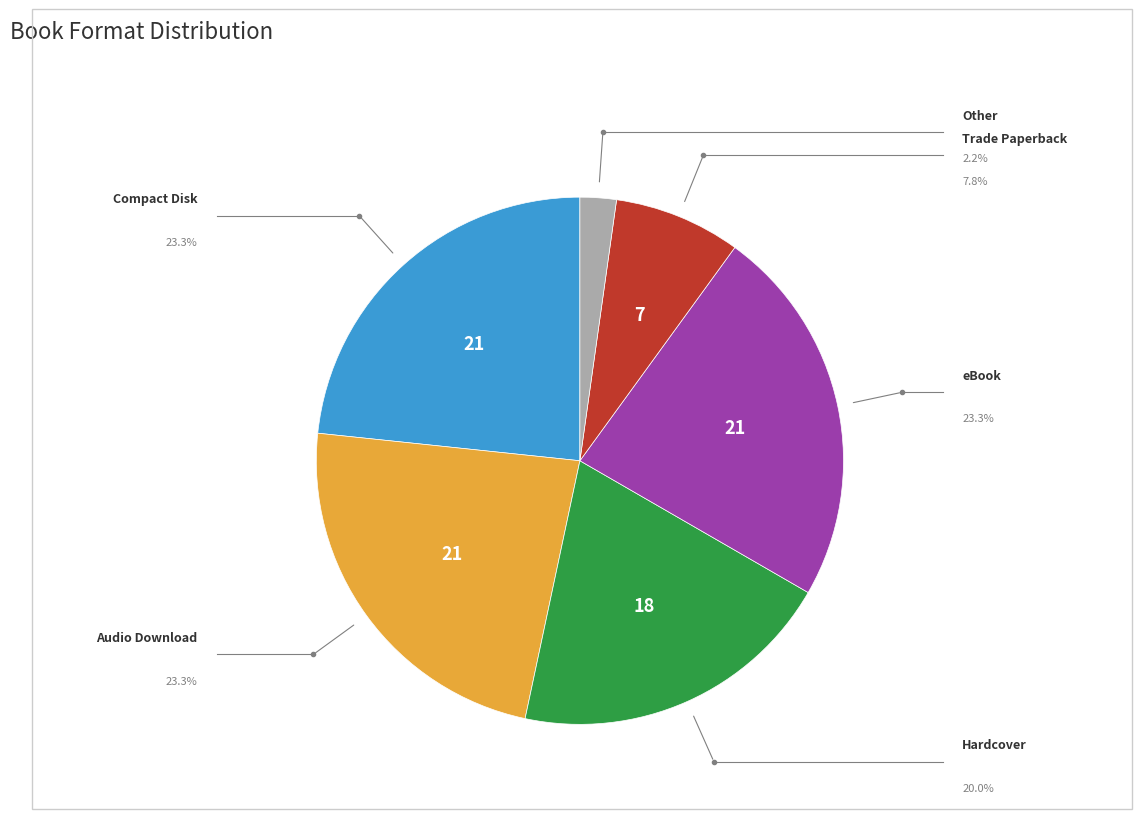

How many slices are in this pie chart?

6